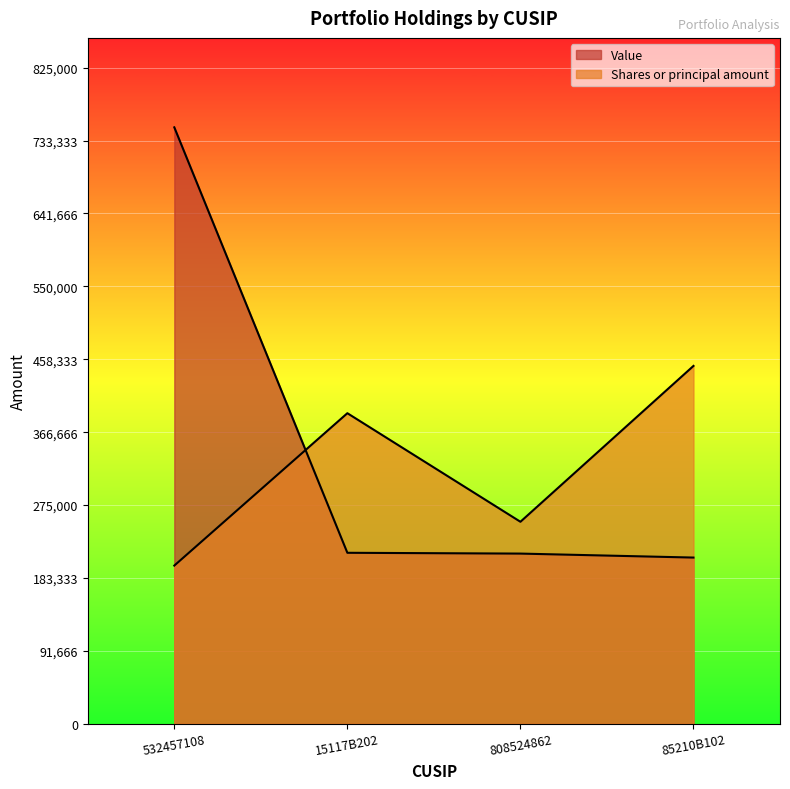

At which category does the chart reach its minimum across all series?

532457108